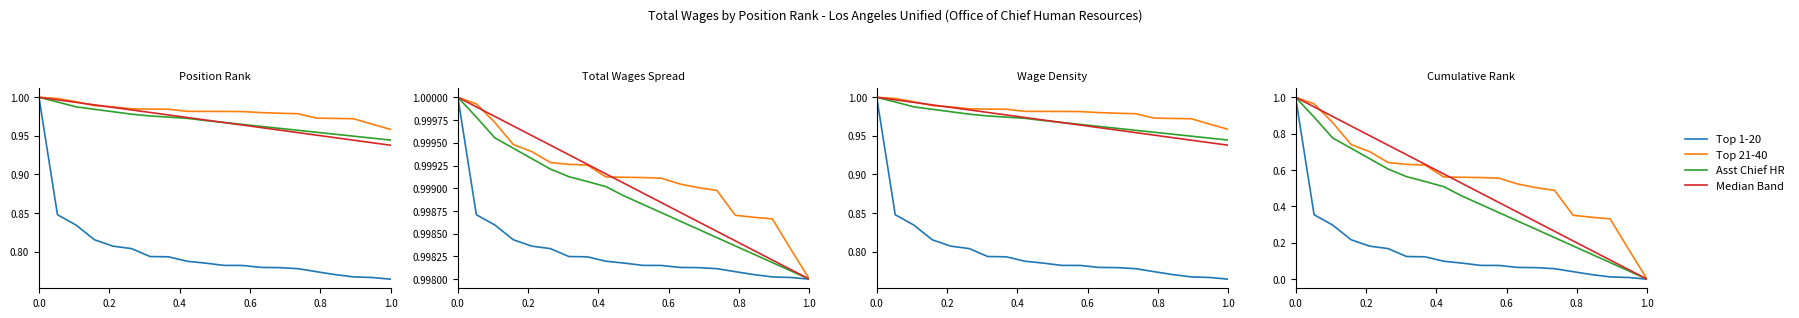

True or false: Median Band and Asst Chief HR intersect in this chart.

False